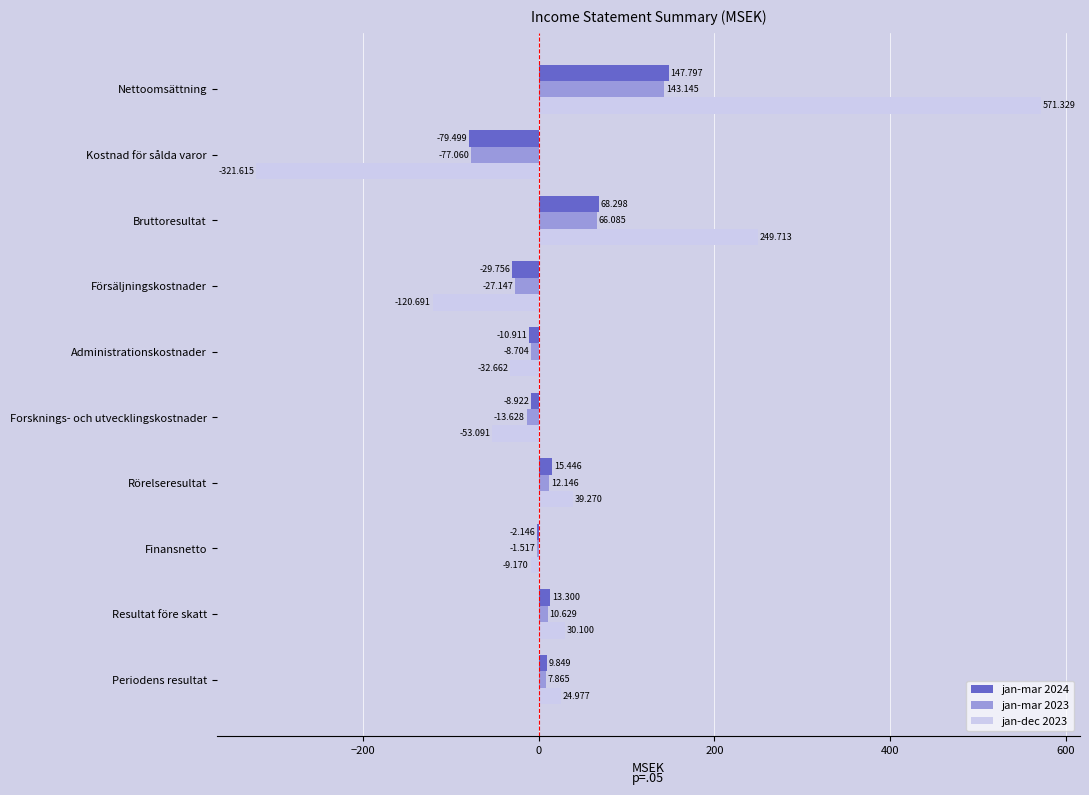

What are all the series names shown in the legend?

jan-mar 2024, jan-mar 2023, jan-dec 2023